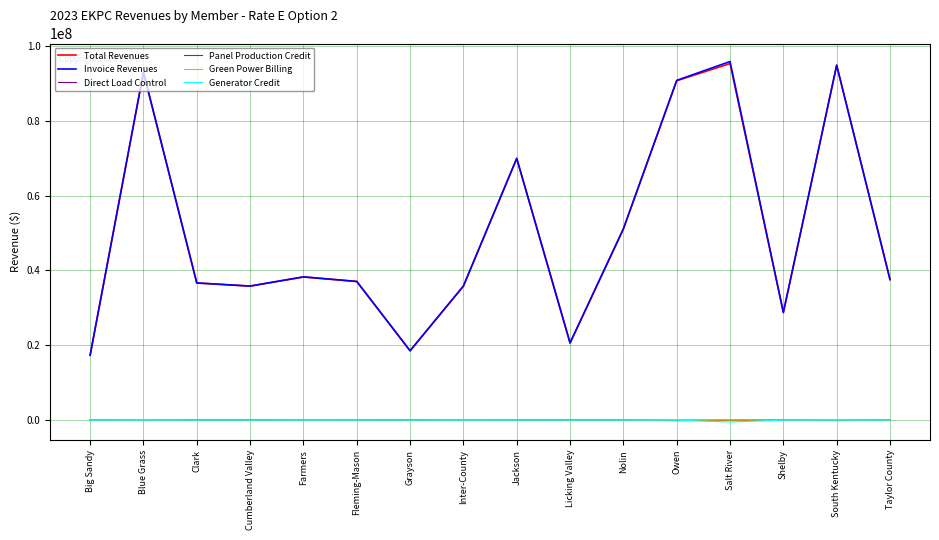

True or false: Generator Credit has a value of 0 at Fleming-Mason.

True